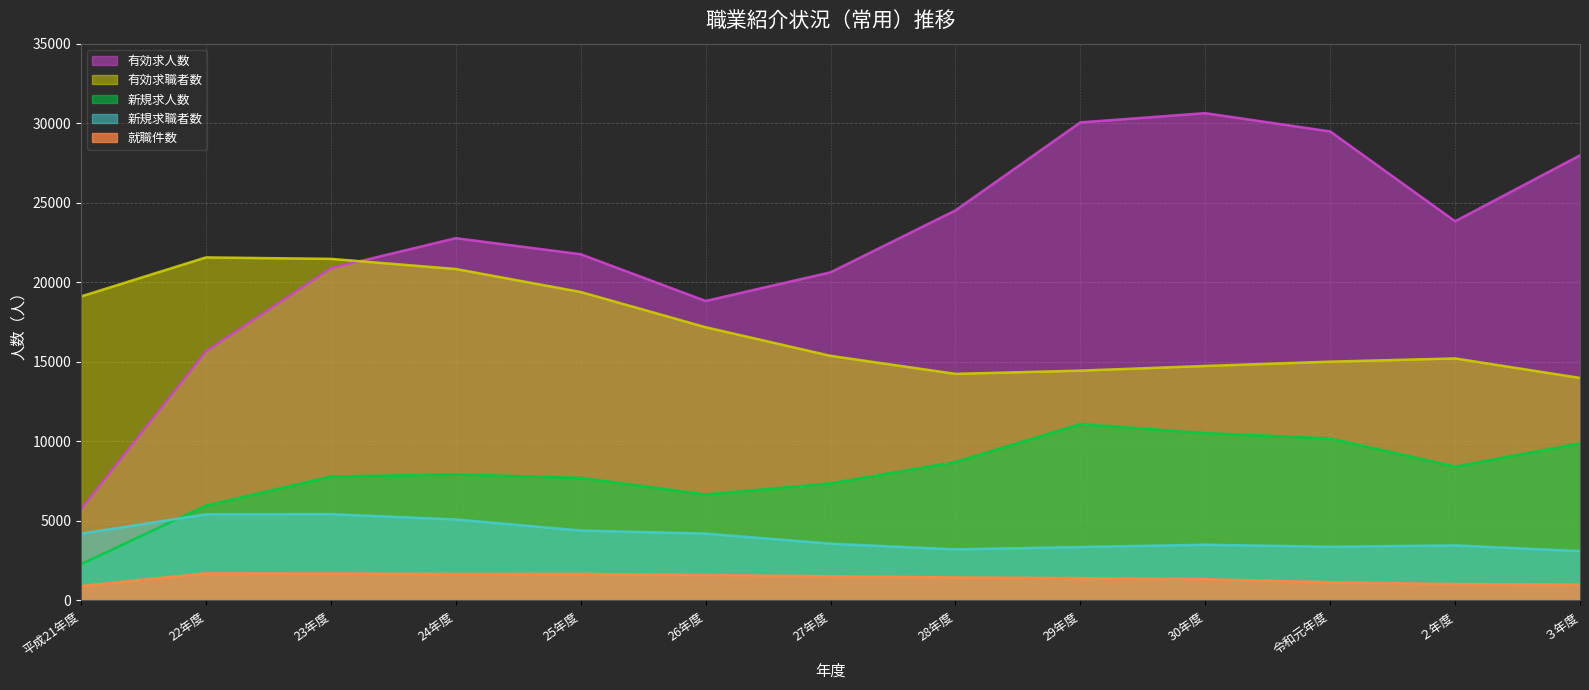

What position from the right is 25年度?

9